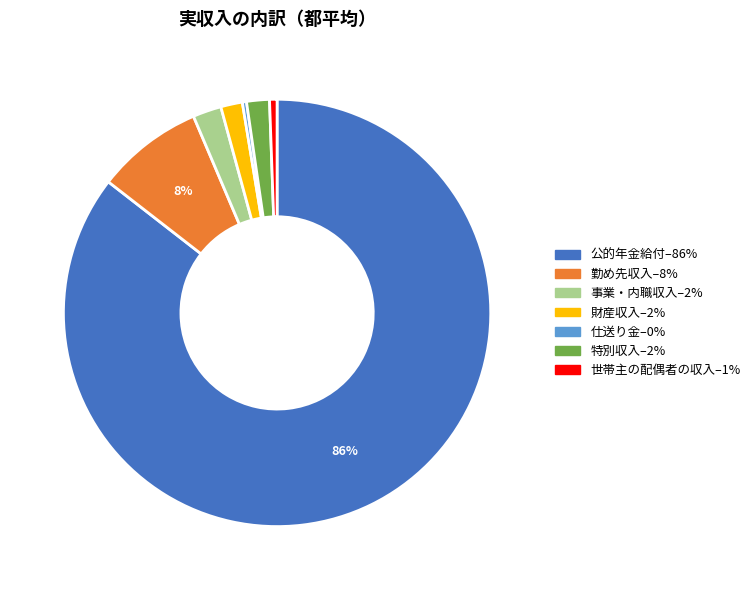

Which slice is the largest?

公的年金給付